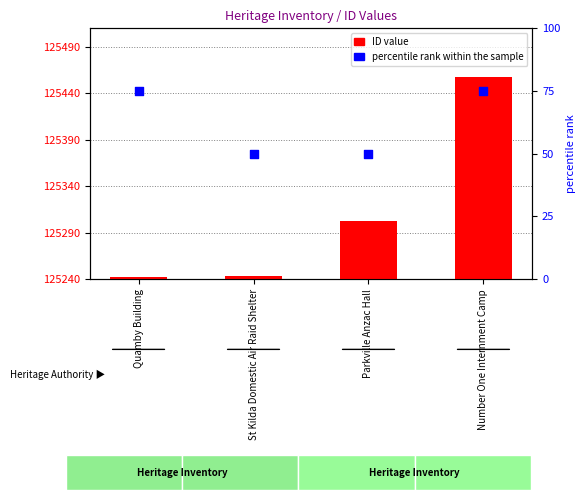

Which series has the largest total across all categories?

ID